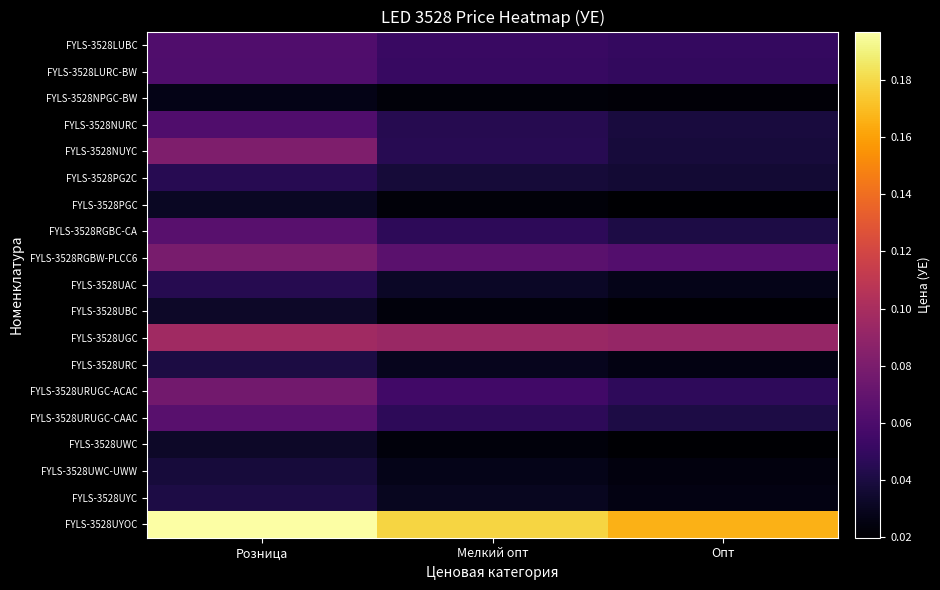

Which series has the largest total across all categories?

FYLS-3528UYOC